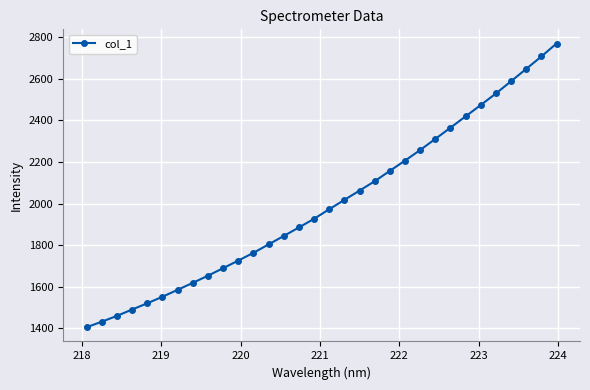

What is the value of the 2nd point from the left?

1432.6